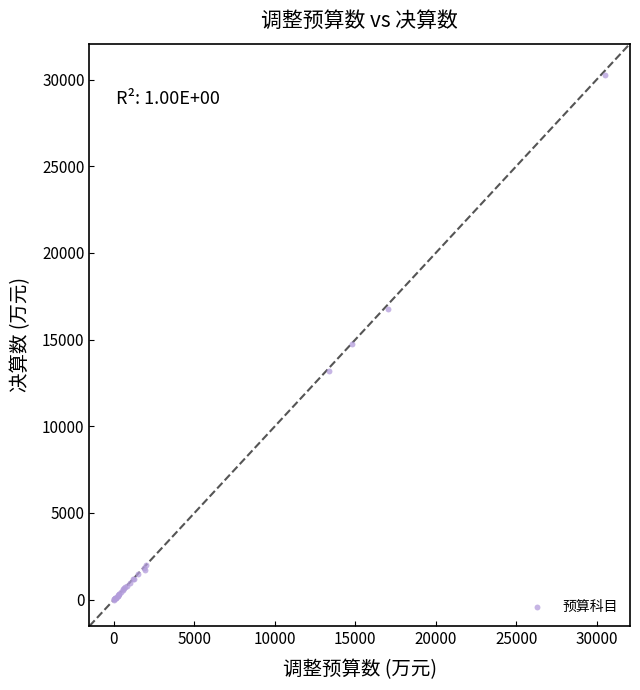

What Y value in the scatter plot is closest to 15120?

14762